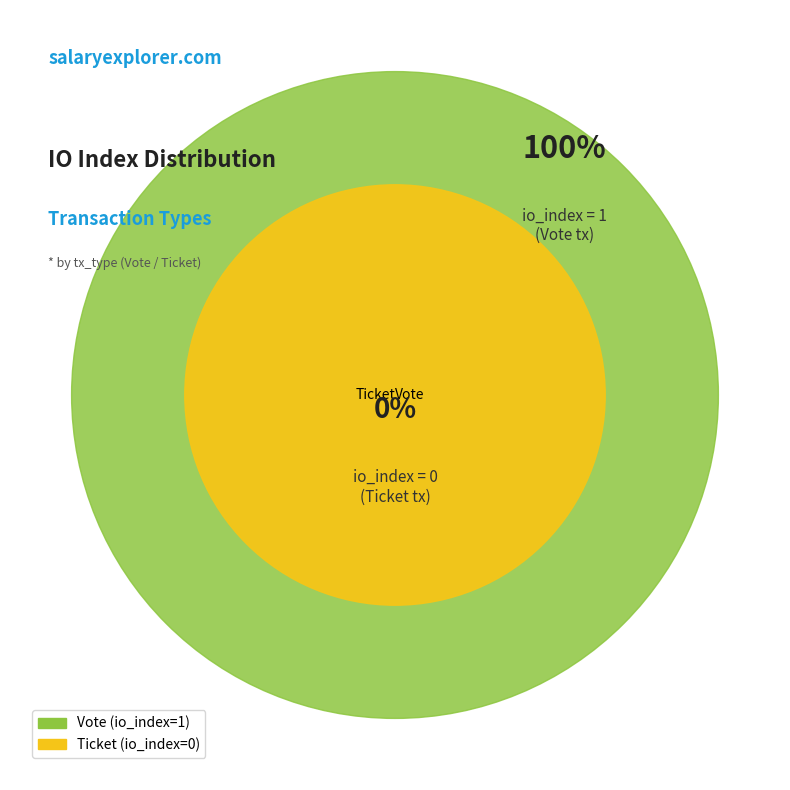

Is it true that Vote is 100% of the pie?

True